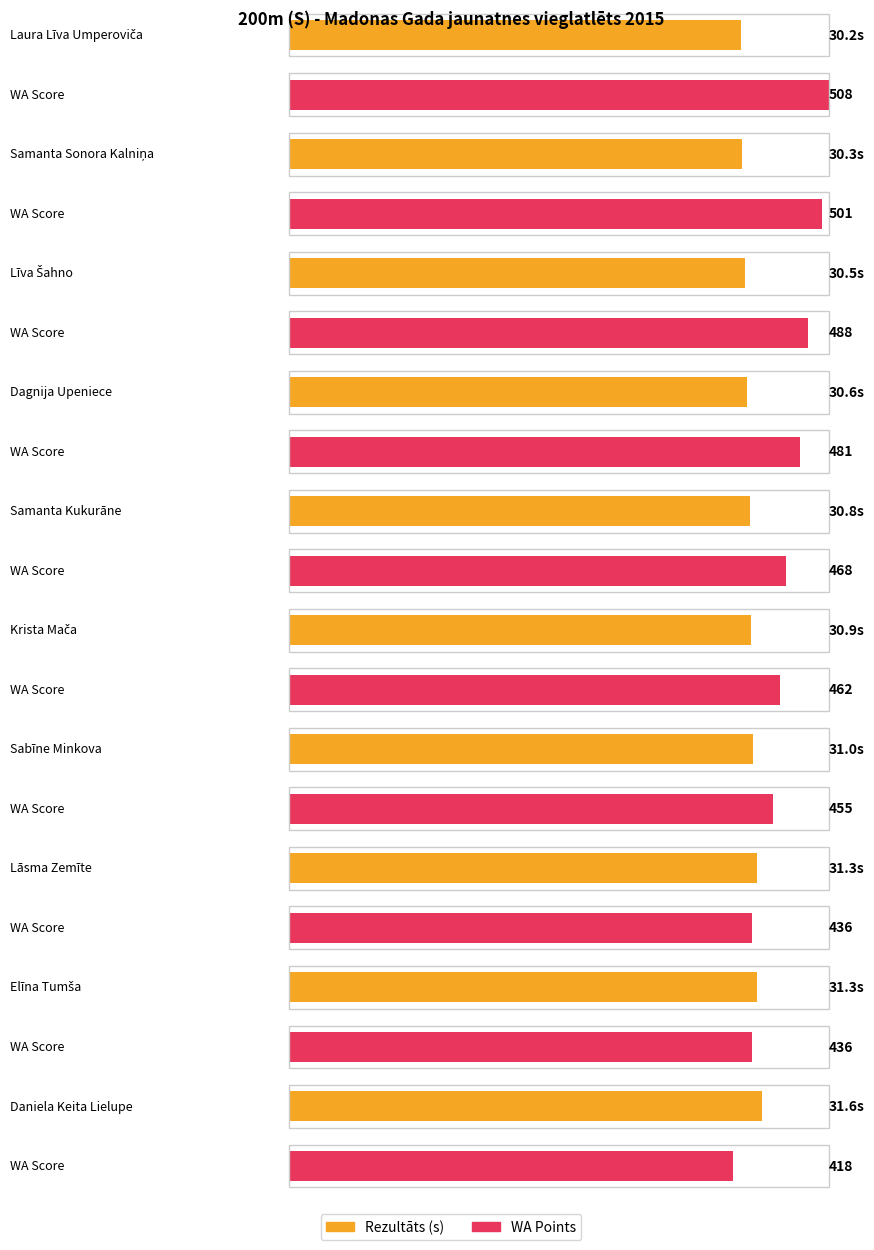

What is the sum of all Rezultāts values?

308.5